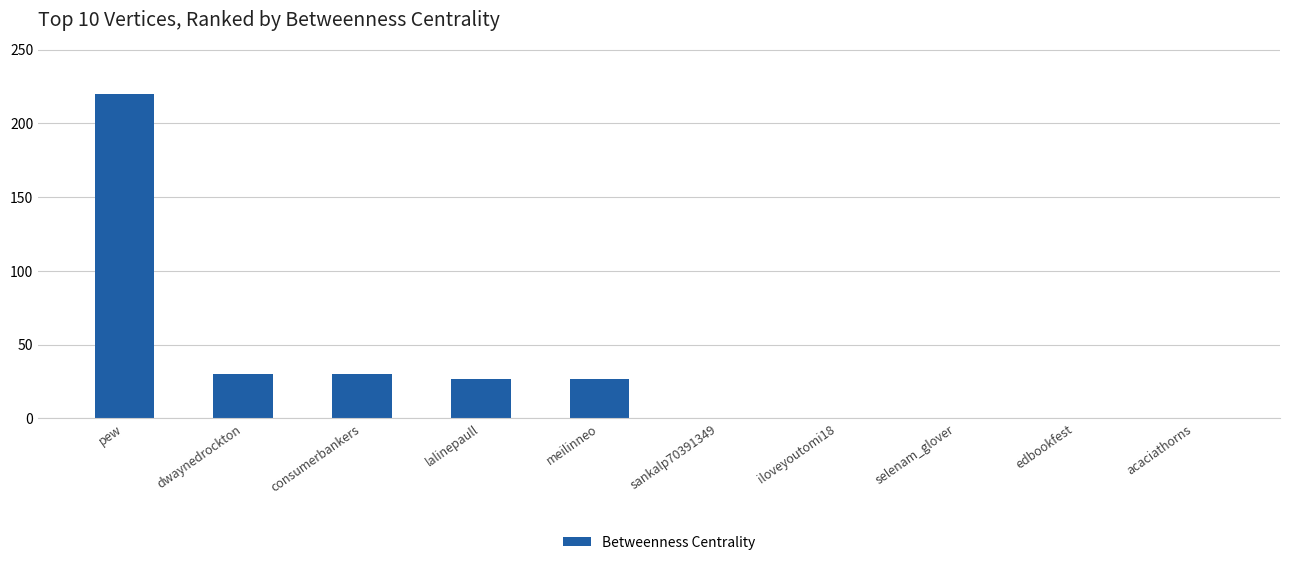

Between iloveyoutomi18 and lalinepaull, which is larger?

lalinepaull